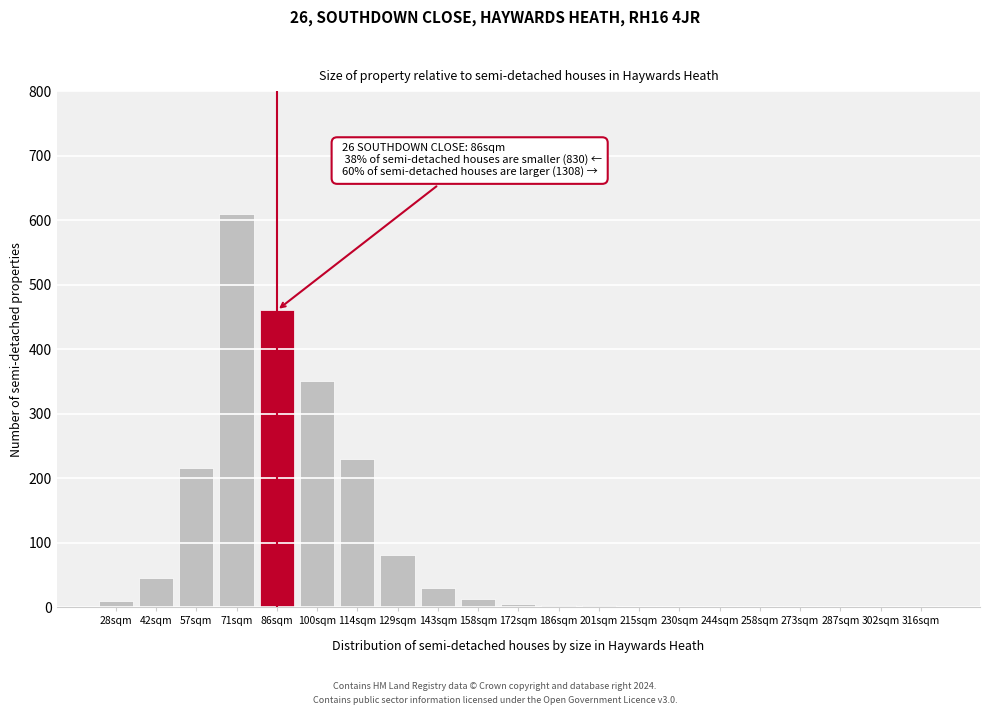

At which label is the value closest to 305?

100sqm